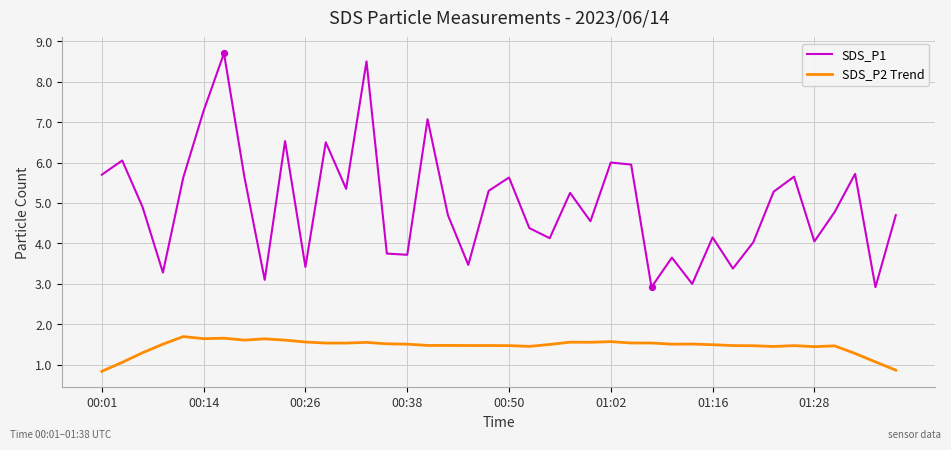

Which series has the widest spread of values?

SDS_P1